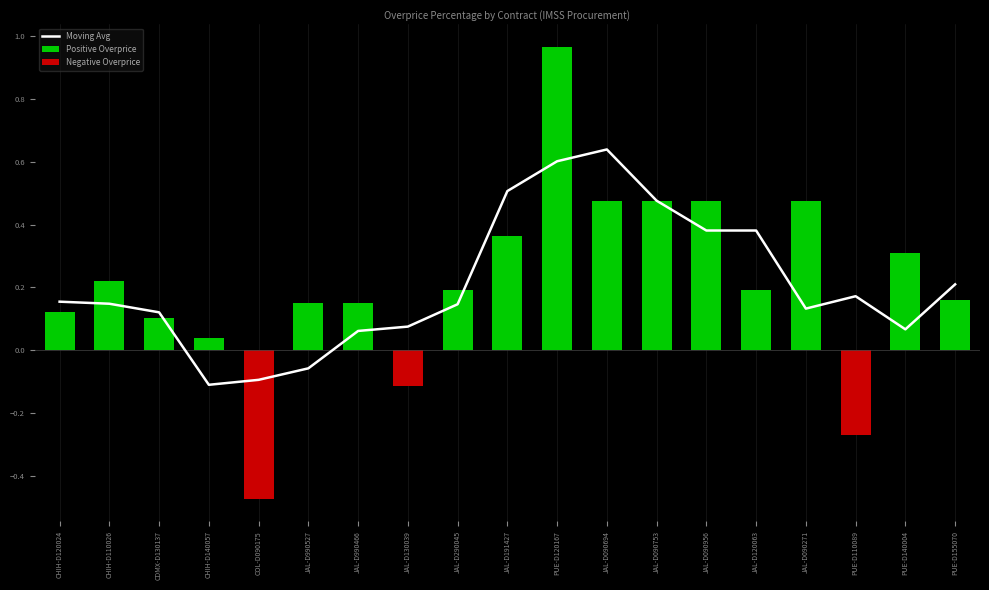

How many negative values does the Moving Avg series have?

3